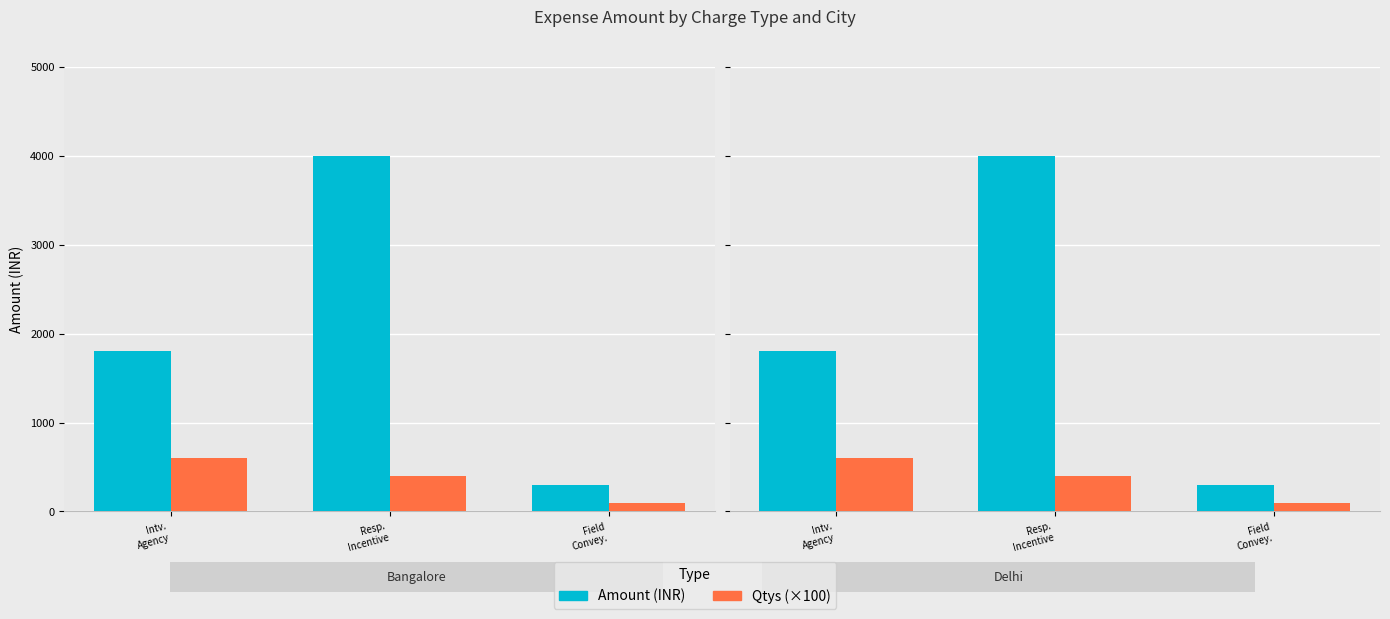

List the labels in order of Qtys (×100) value, largest first.

Intv.
Agency, Resp.
Incentive, Field
Convey.